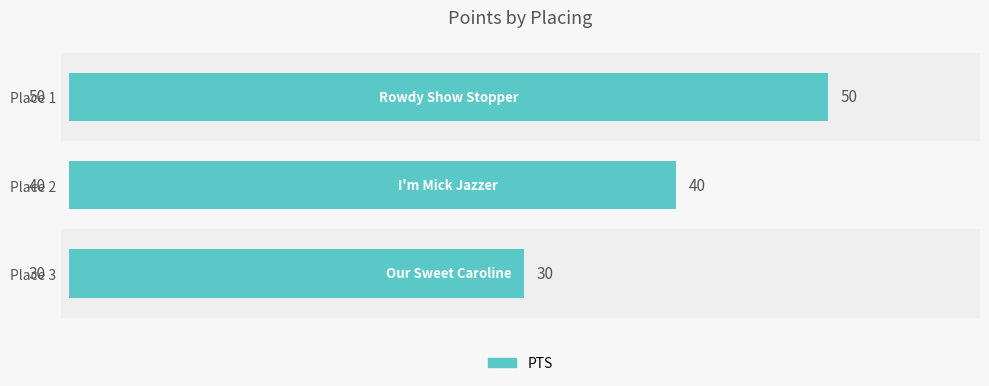

What is the smallest value displayed?

30